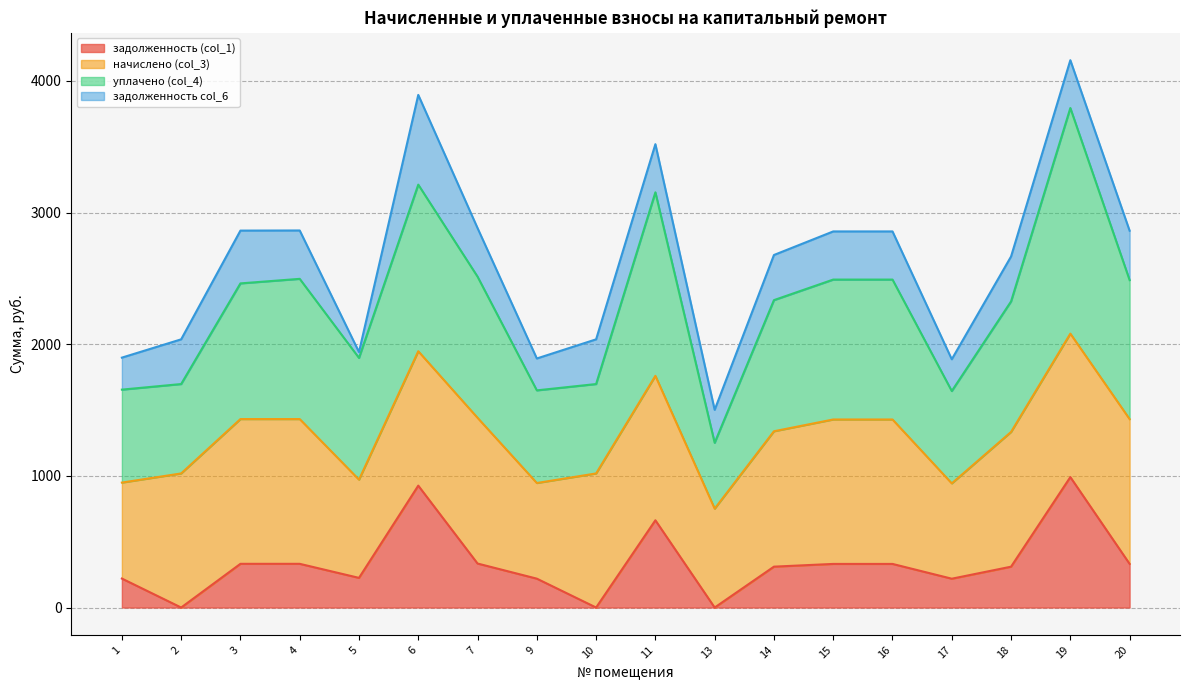

Between 9 and 17, which is larger?

9